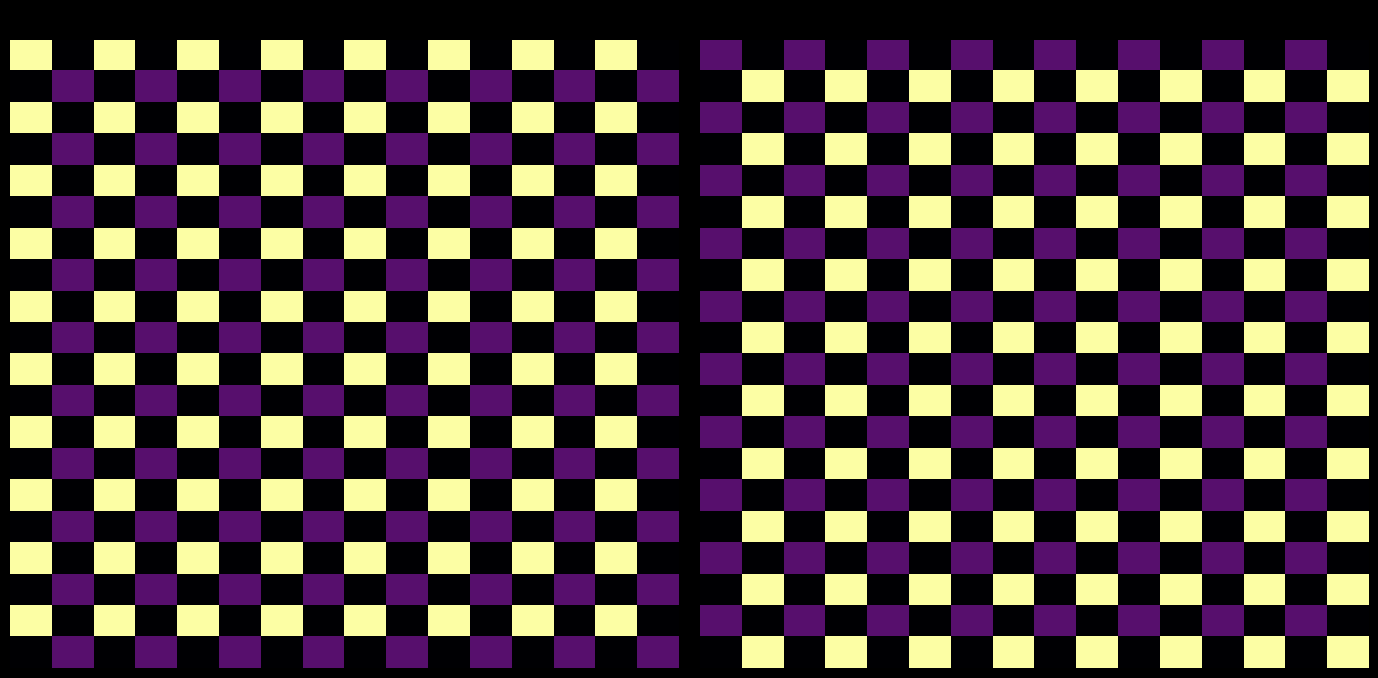

How many series are shown in this chart?

20